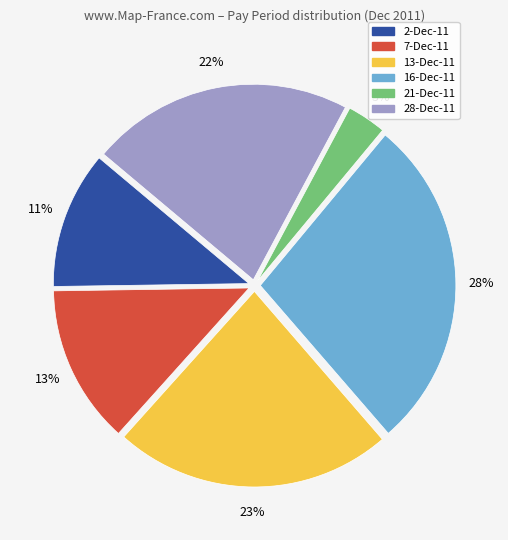

Is the sum of 21-Dec-11 and 28-Dec-11 greater than half?

No